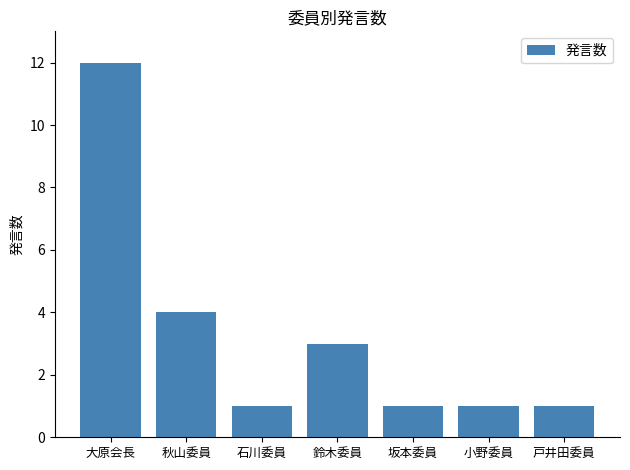

Is it true that the value at 小野委員 is 2?

False